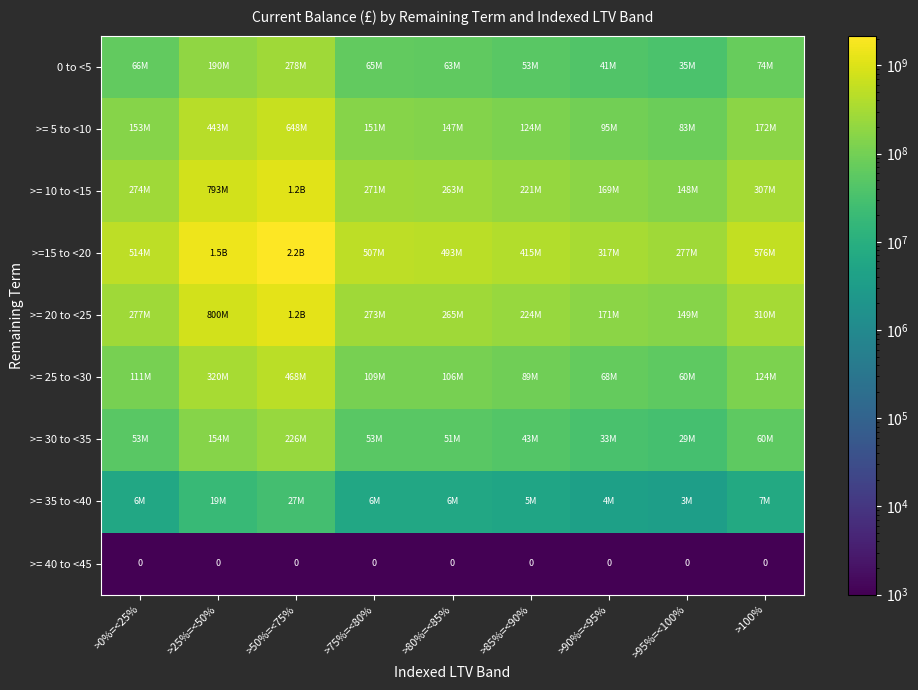

Which has a higher value, >100% or >80%=<85%?

>100%